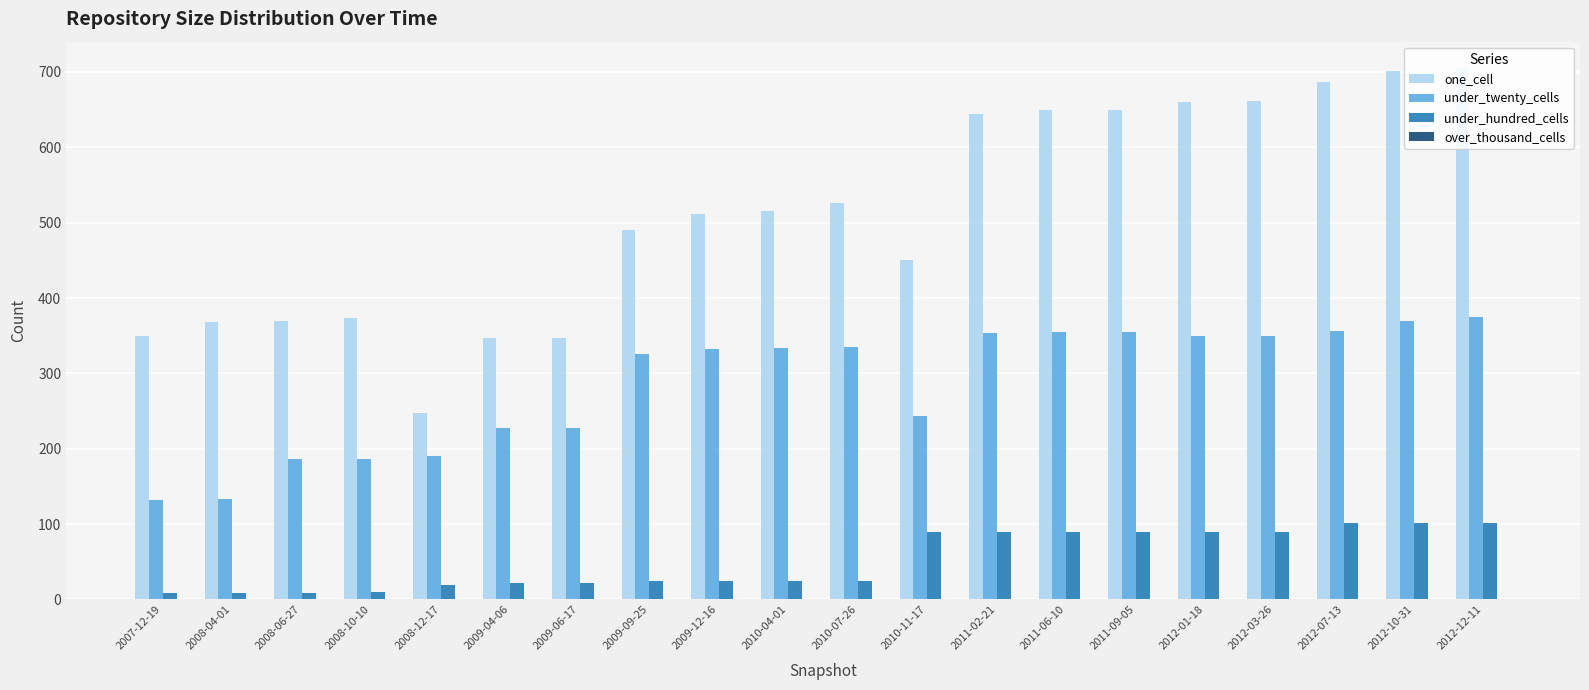

What is the difference between the under_twenty_cells values at 2011-09-05 and 2010-04-01?

21